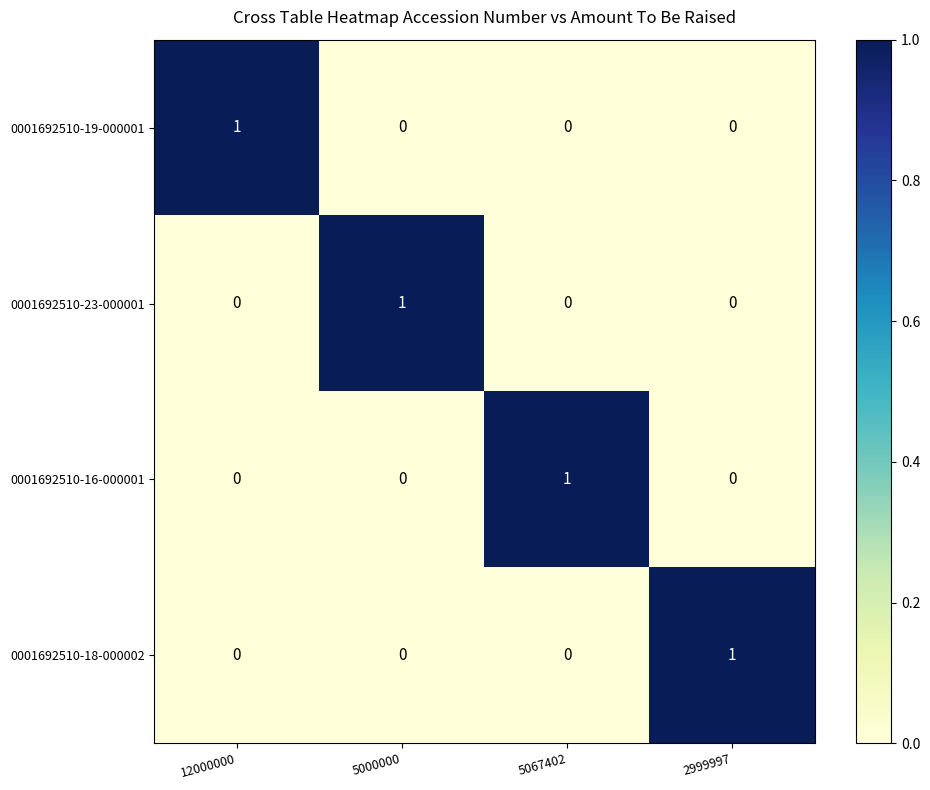

At which label does 0001692510-19-000001 reach its peak?

12000000